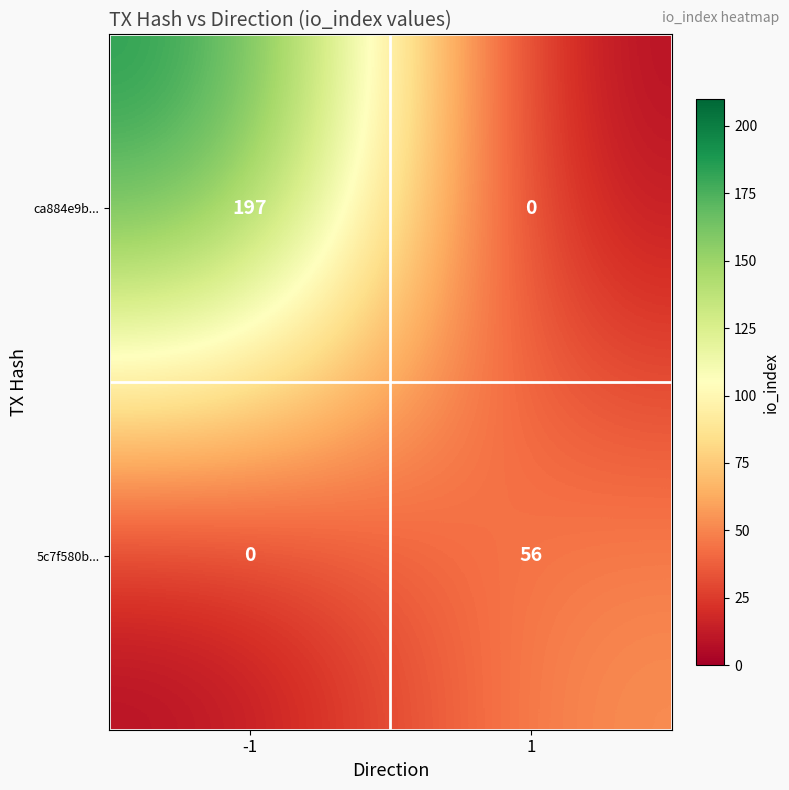

Reading left to right, what are all the values shown in this chart?

ca884e9b...: 197	0
5c7f580b...: 0	56